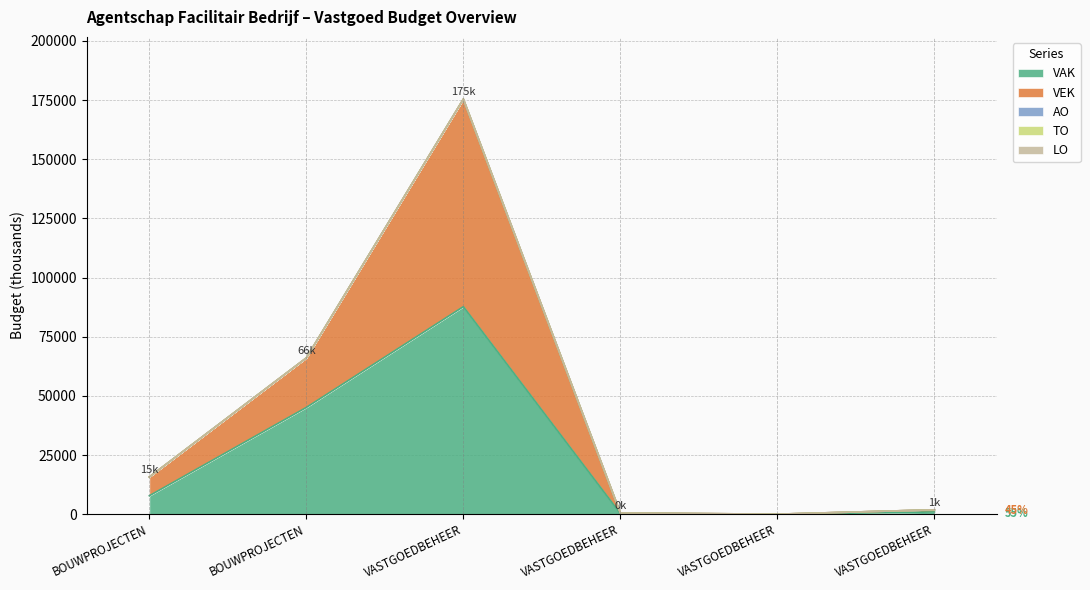

At how many categories does at least one series exceed 54829?

1